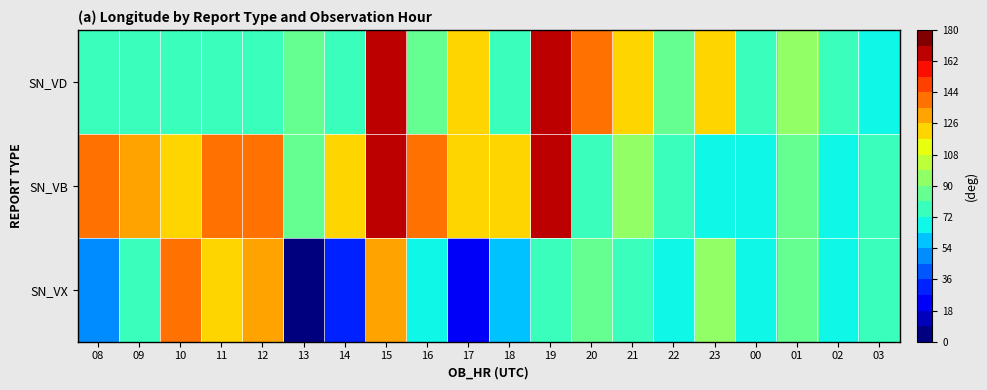

Which series has the largest range (max minus min)?

SN_VX